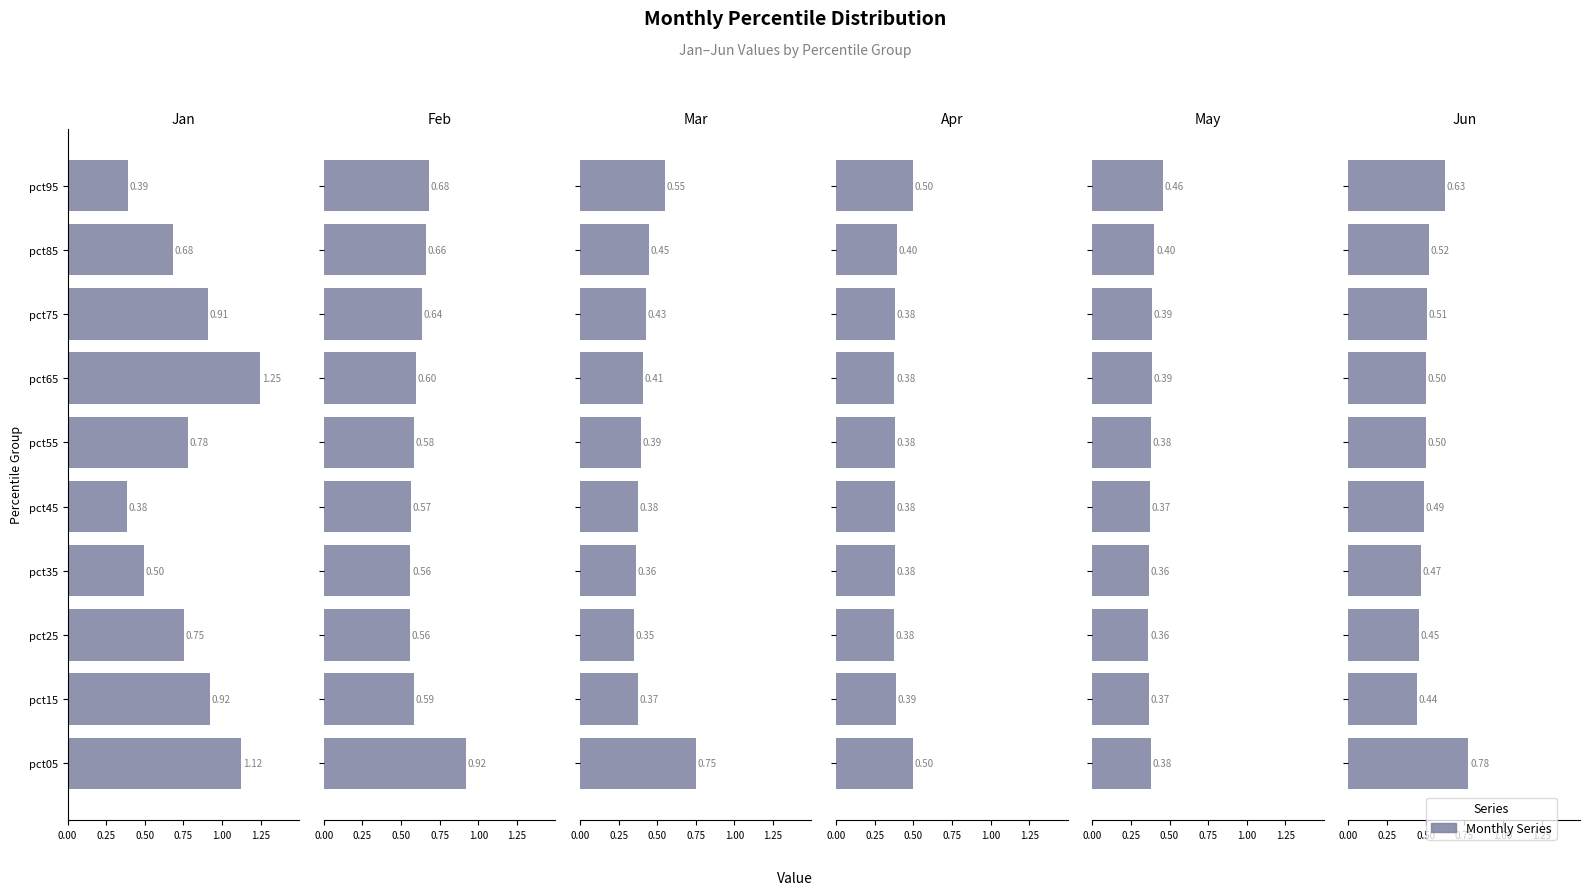

What is the sum of all May values?

3.9